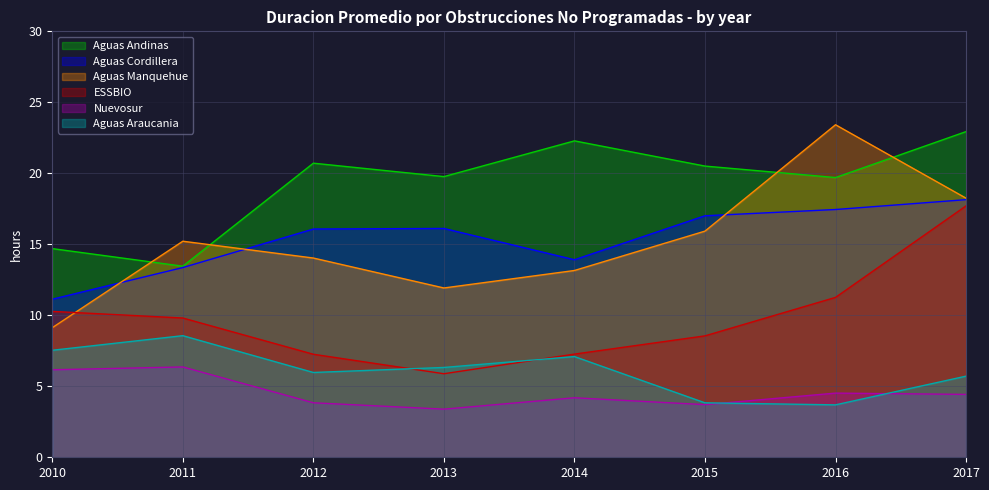

What is the difference between the maximum and second lowest values in the Aguas Andinas series?

8.2